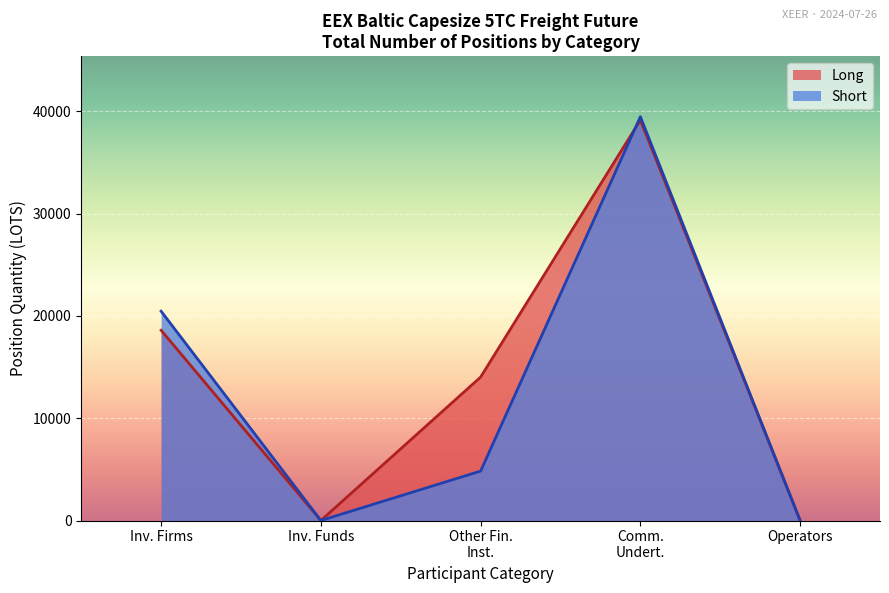

The Short series shows 20455.2 at Inv. Firms. True or false?

True